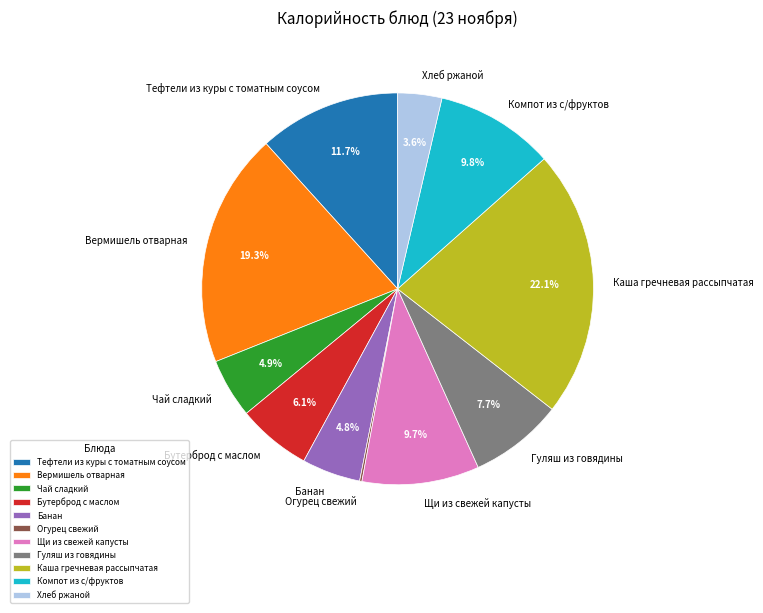

What percentage is the Щи из свежей капусты slice, to the nearest percent?

10%